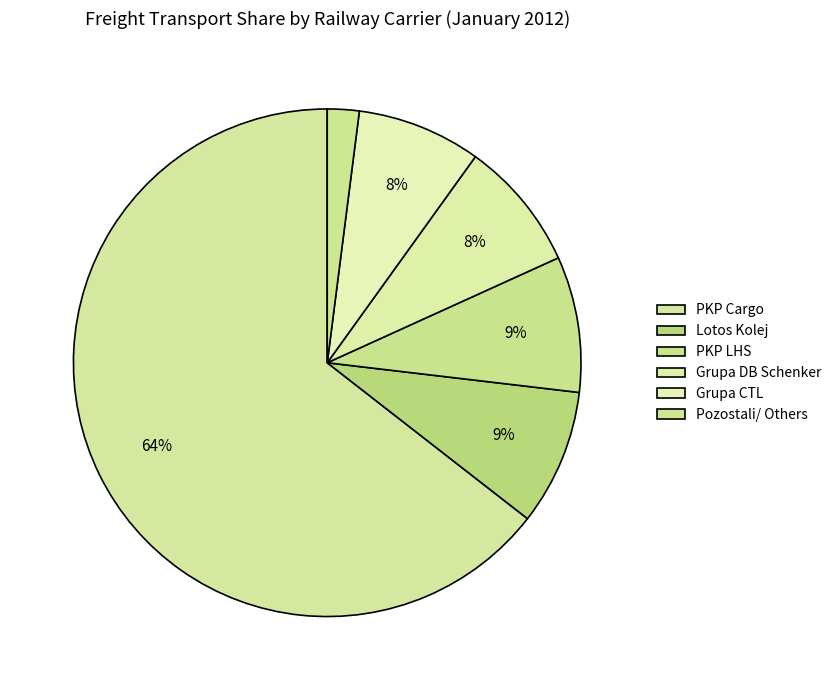

Which category has the smallest portion of the pie?

Pozostali/ Others